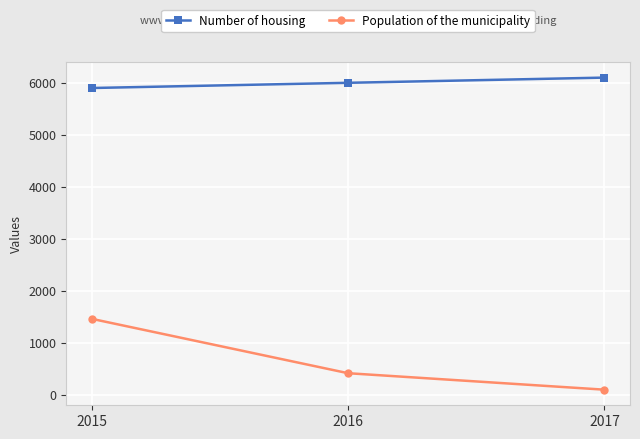

Reading right to left, what are all the values shown in this chart?

Number of housing: 6100.0	6000.0	5900.0
Population of the municipality: 100.0	416.4	1461.4